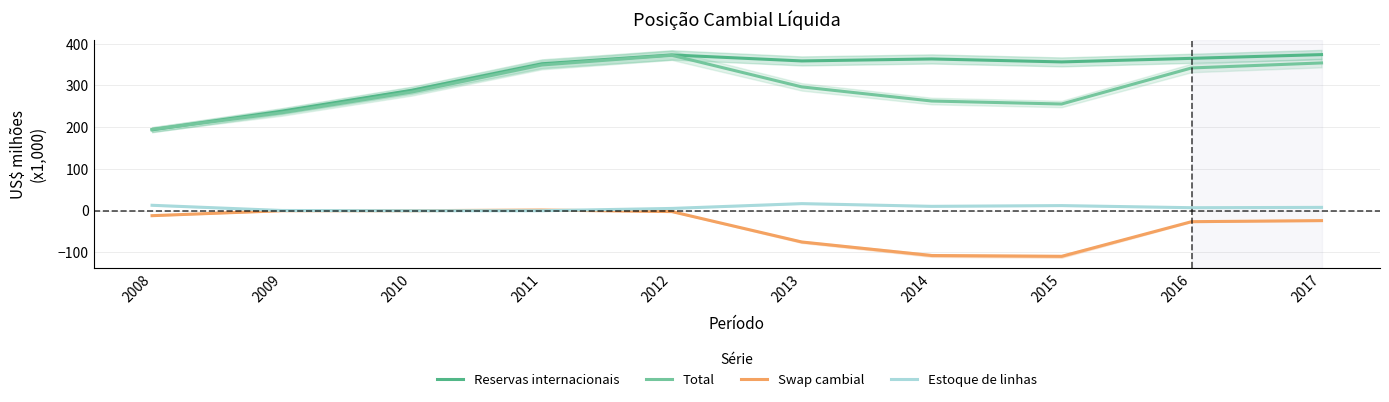

At which label does Reservas internacionais first exceed 358?

2012